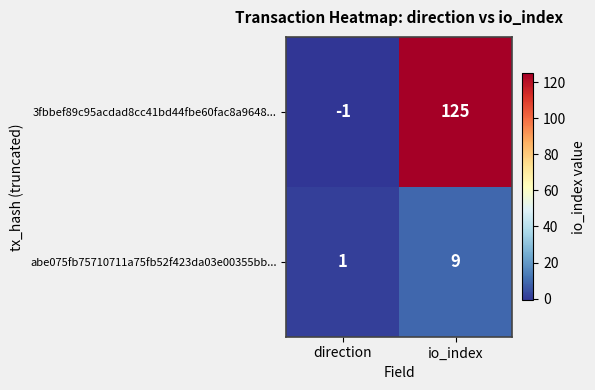

What is the greatest value displayed?

125